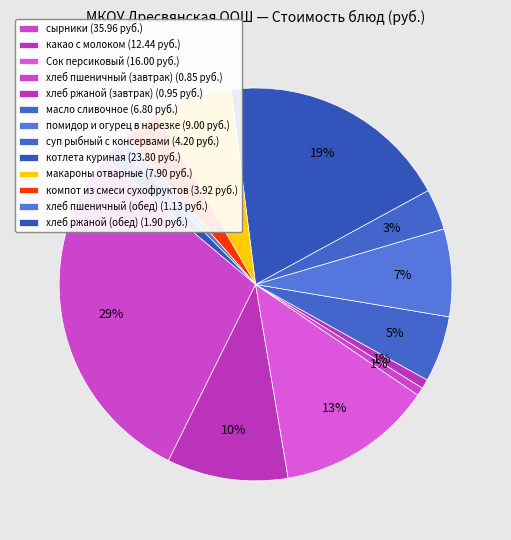

Count the number of slices in the pie.

13